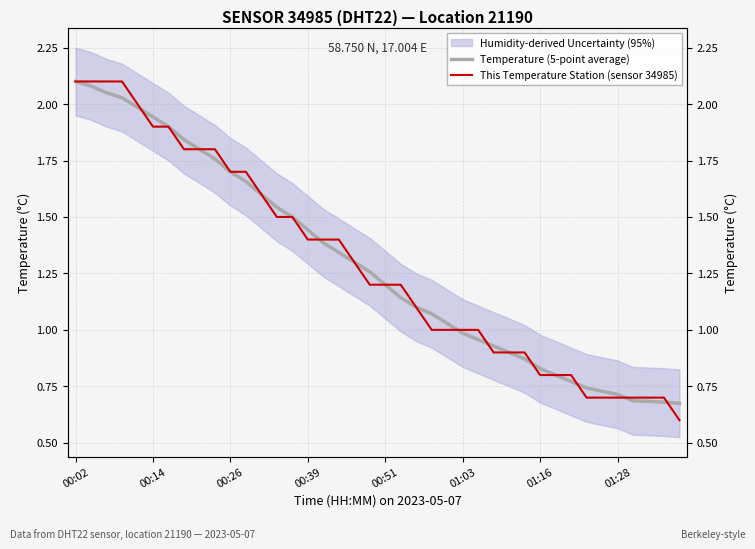

How many times do Temperature (5-point average) and This Temperature Station (sensor 34985) cross each other?

10